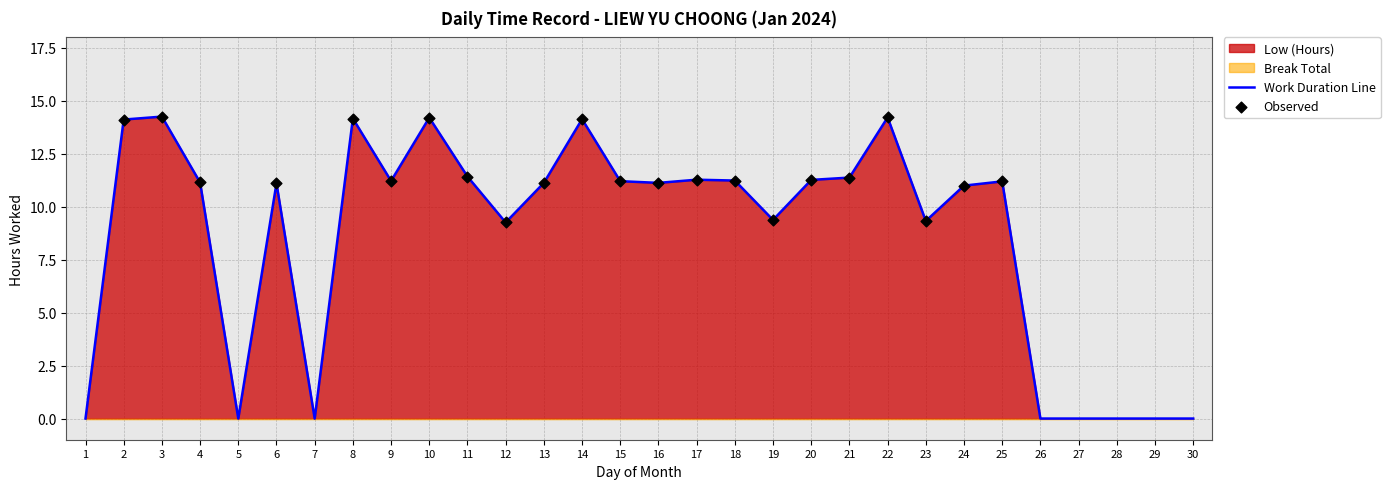

What is the ratio of the value at 15 to the value at 8?

0.8